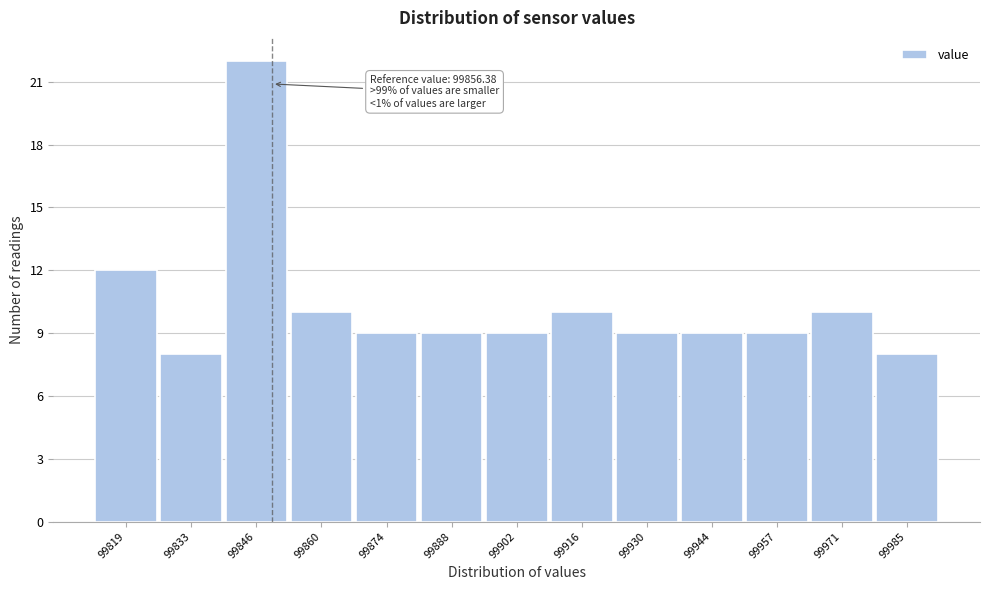

Reading left to right, extract all data points from this chart.

12	8	22	10	9	9	9	10	9	9	9	10	8